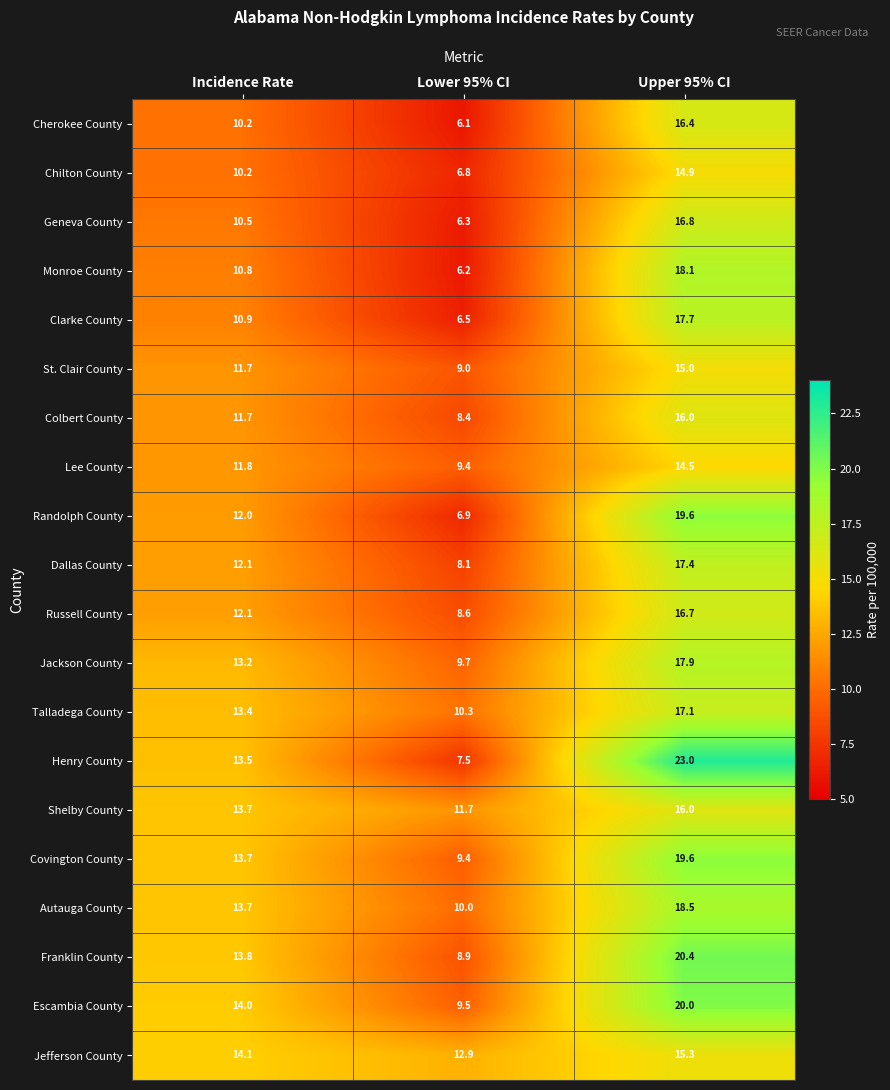

At which label does Henry County first exceed 13?

Incidence Rate